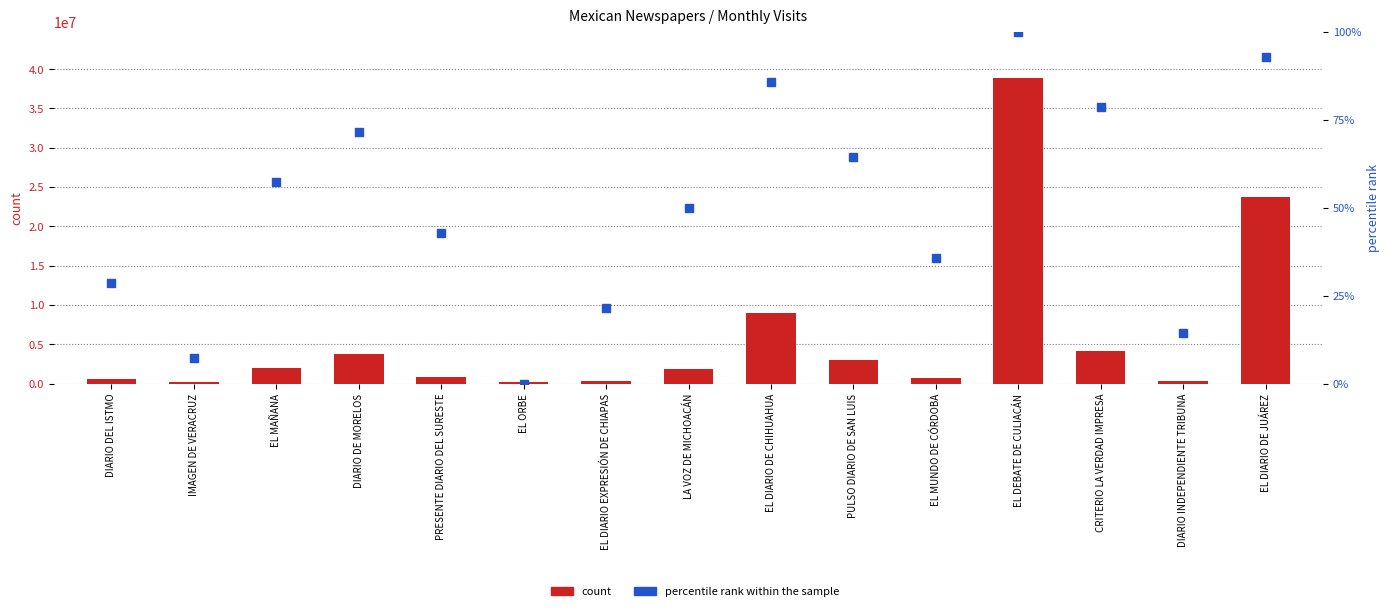

Which series has the widest spread of Y values?

count